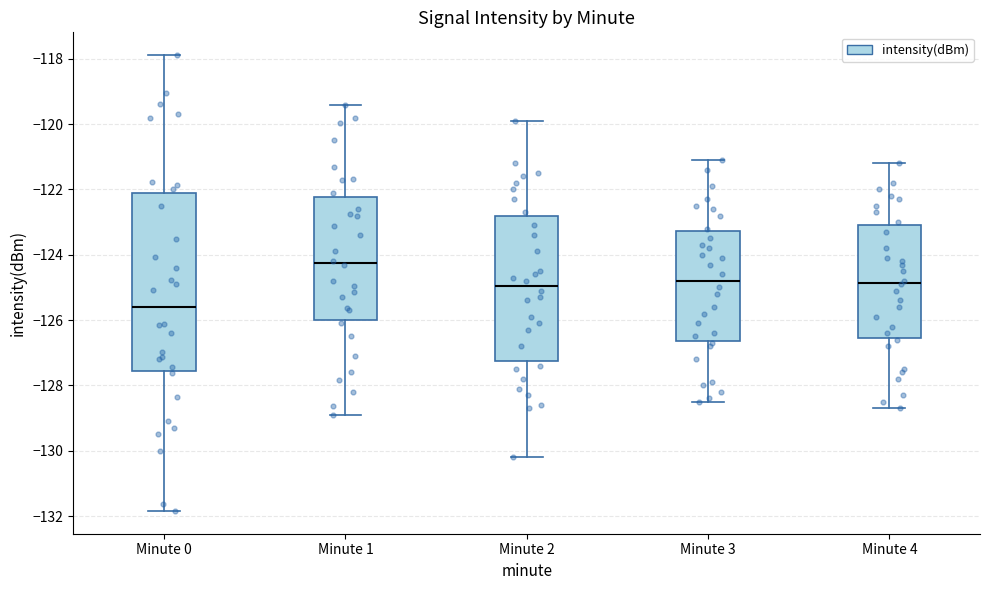

Which box's median line is the lowest?

Minute 0